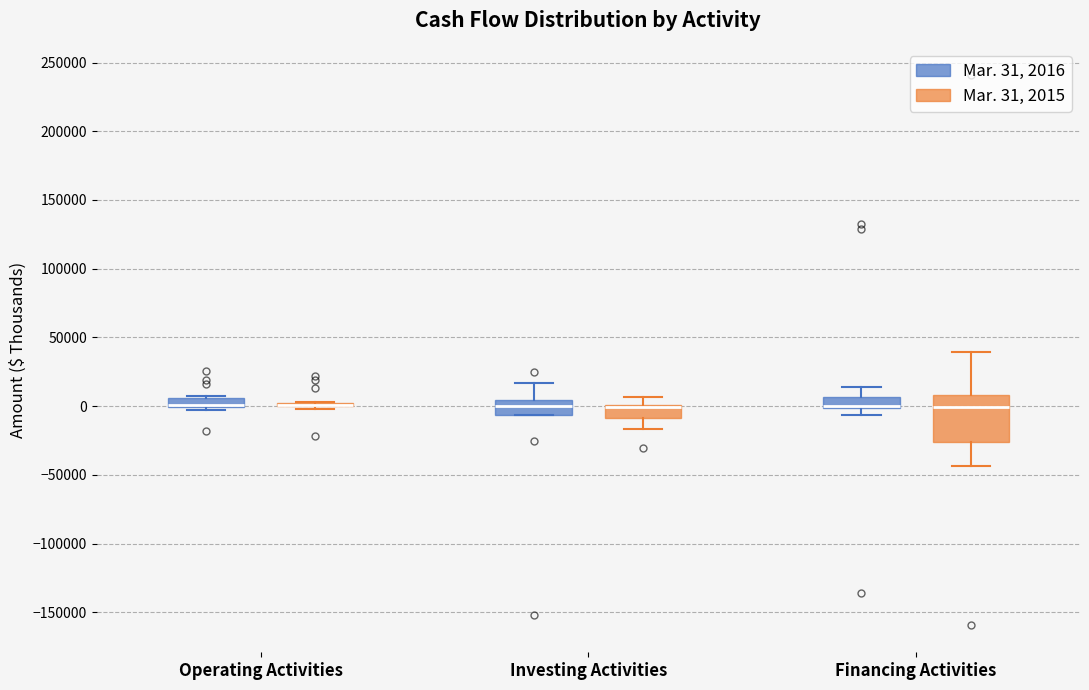

Which box is the tallest, from its lower edge to its upper edge?

Financing Activities (Mar. 31, 2015)